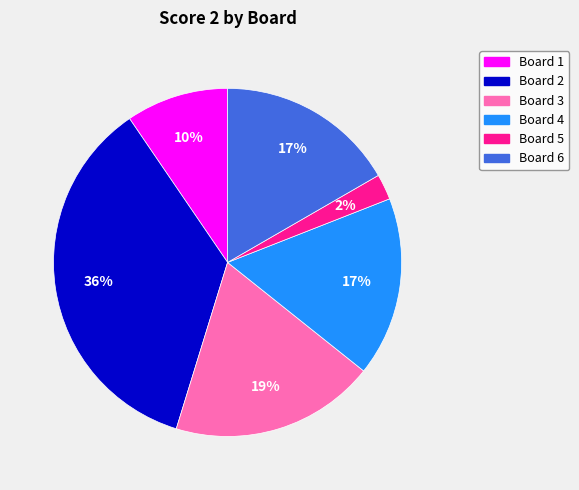

Which category has the smallest portion of the pie?

Board 5